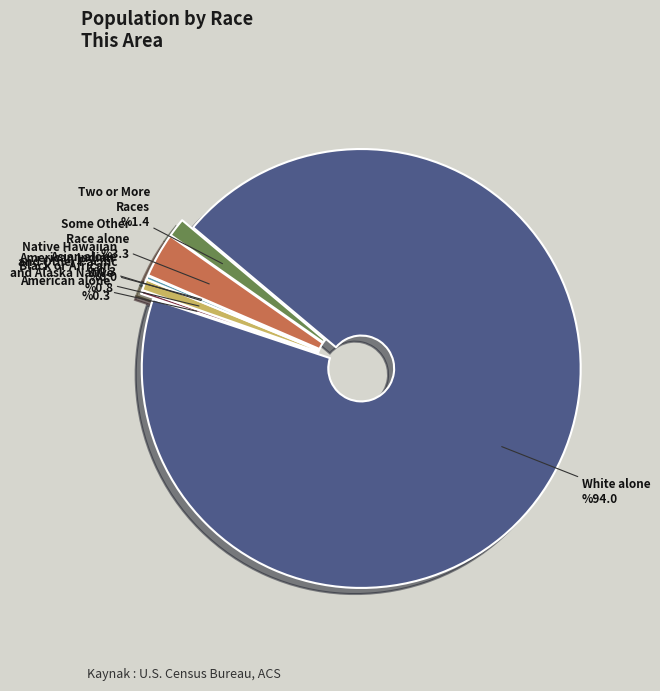

Approximately how many times larger is the value at Some Other Race alone compared to Two or More Races?

2.4